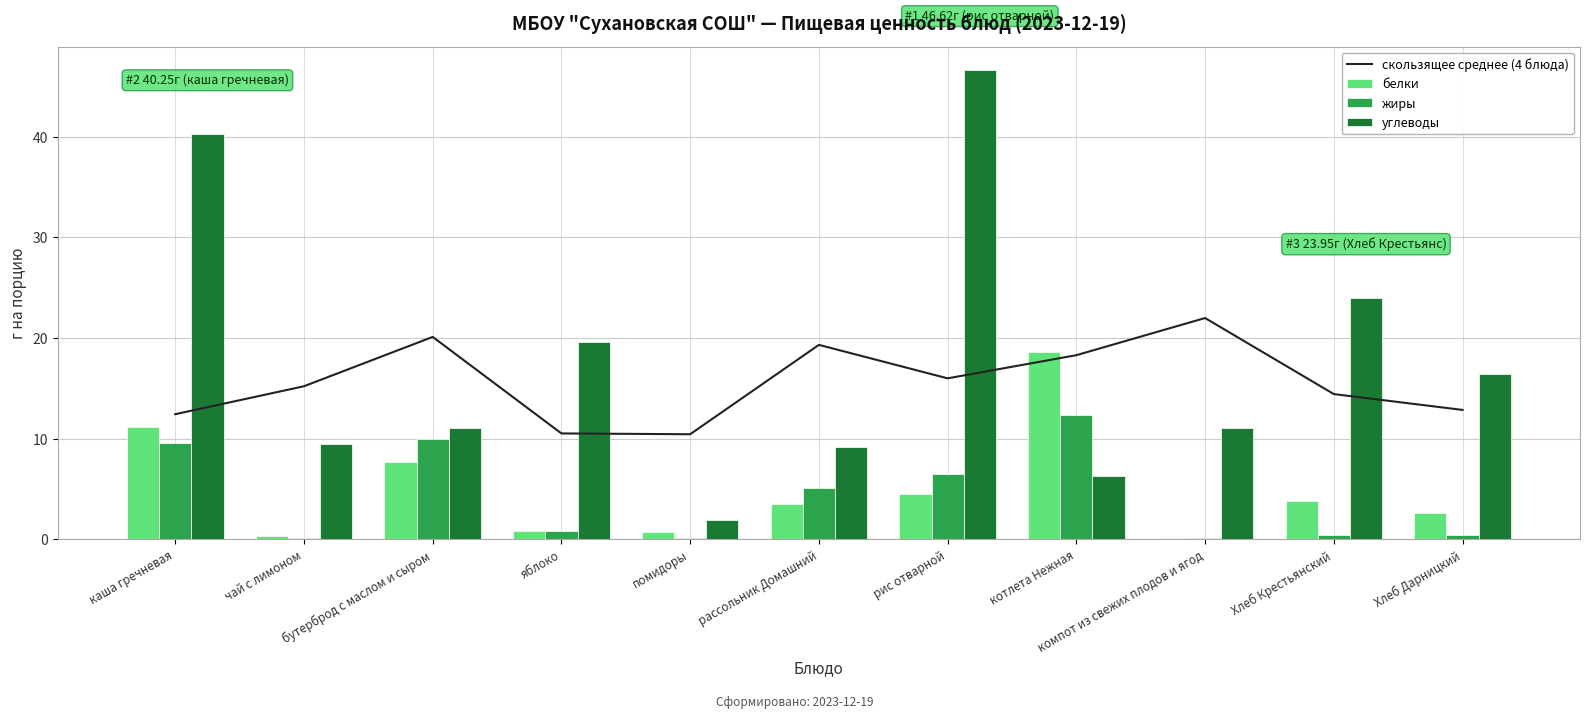

List the labels in order of жиры value, smallest first.

чай с лимоном, помидоры, компот из свежих плодов и ягод, Хлеб Дарницкий, Хлеб Крестьянский, яблоко, рассольник Домашний, рис отварной, каша гречневая, бутерброд с маслом и сыром, котлета Нежная